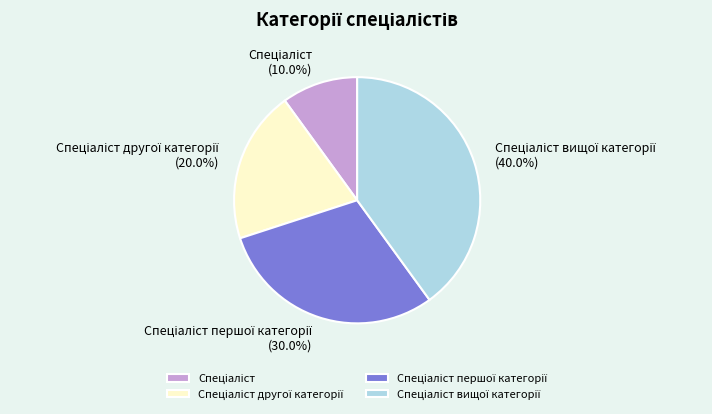

Does any single category account for the majority?

No